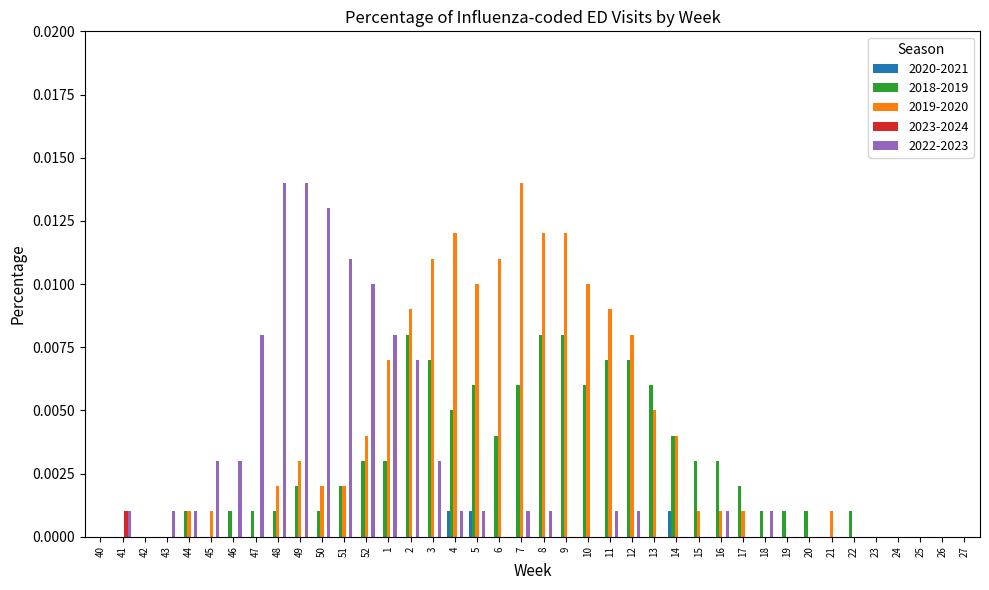

Are the bars grouped side by side (vs. stacked)?

Yes